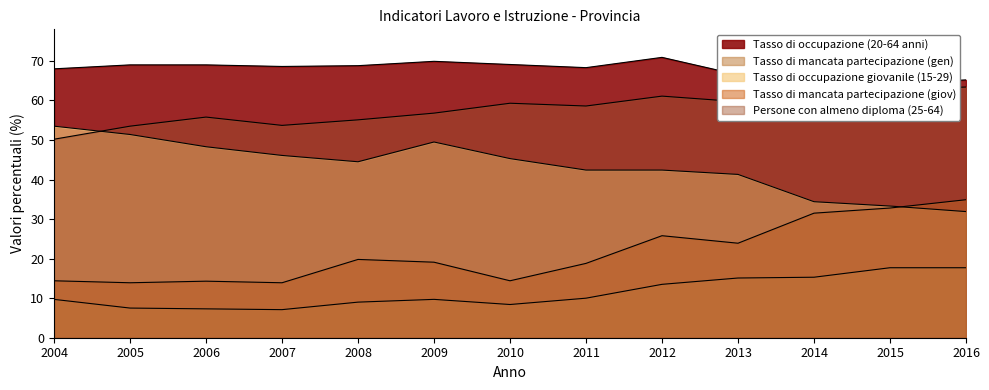

Is the value of Tasso di mancata partecipazione (giov) at 2006 greater than the value of Tasso di occupazione giovanile (15-29) at 2008?

No